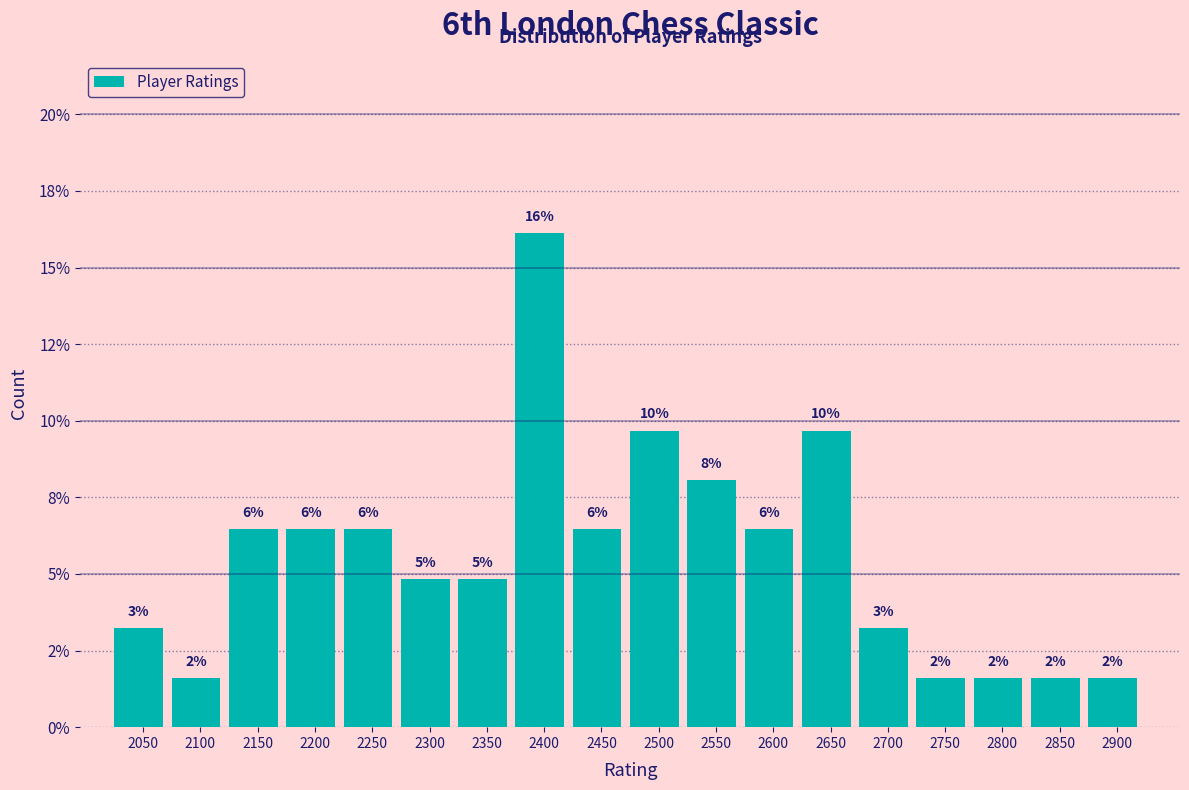

Does the chart contain any negative values?

No